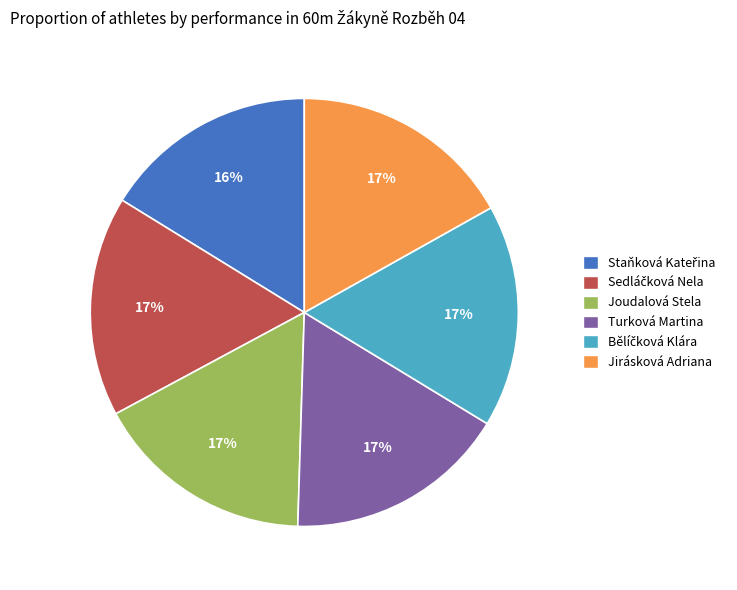

Do Jirásková Adriana and Joudalová Stela together represent more than half of the pie?

No